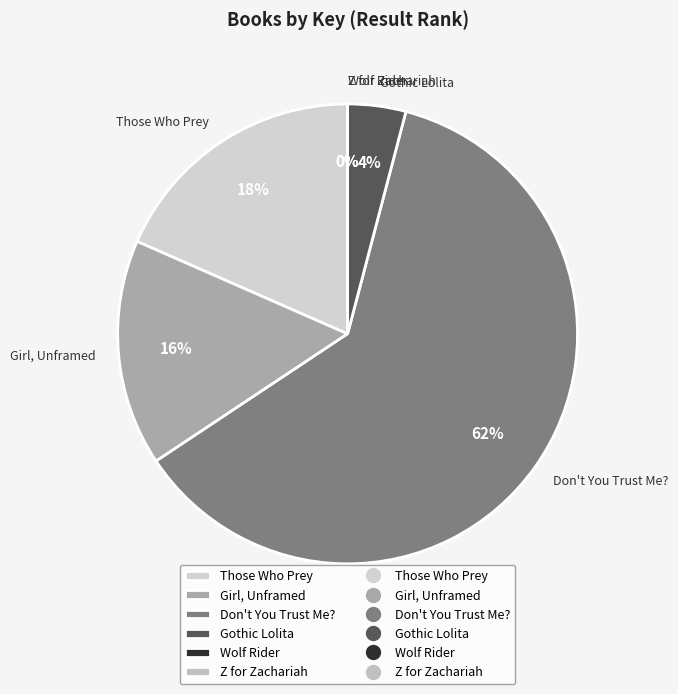

What is the ratio of the value at Don't You Trust Me? to the value at Girl, Unframed?

3.9